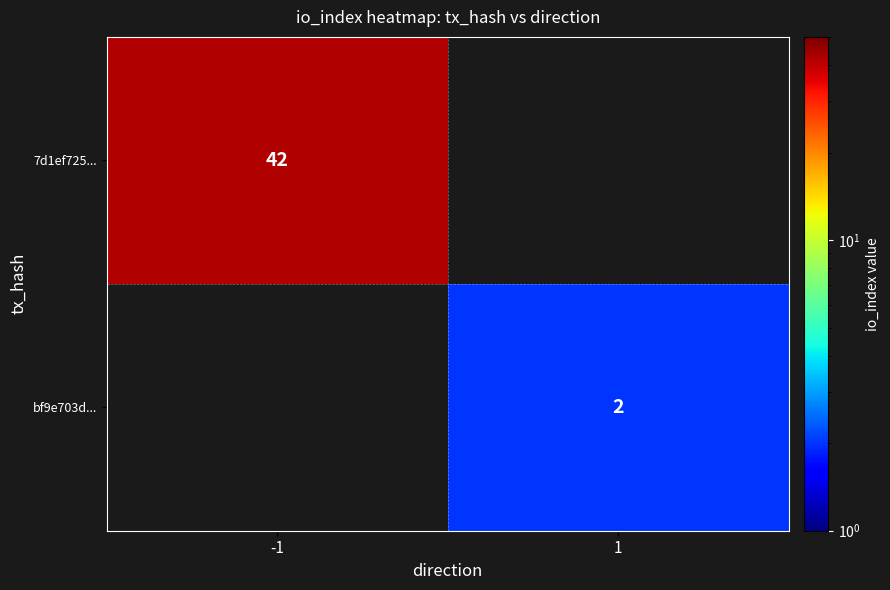

How many categories are shown in the chart?

2